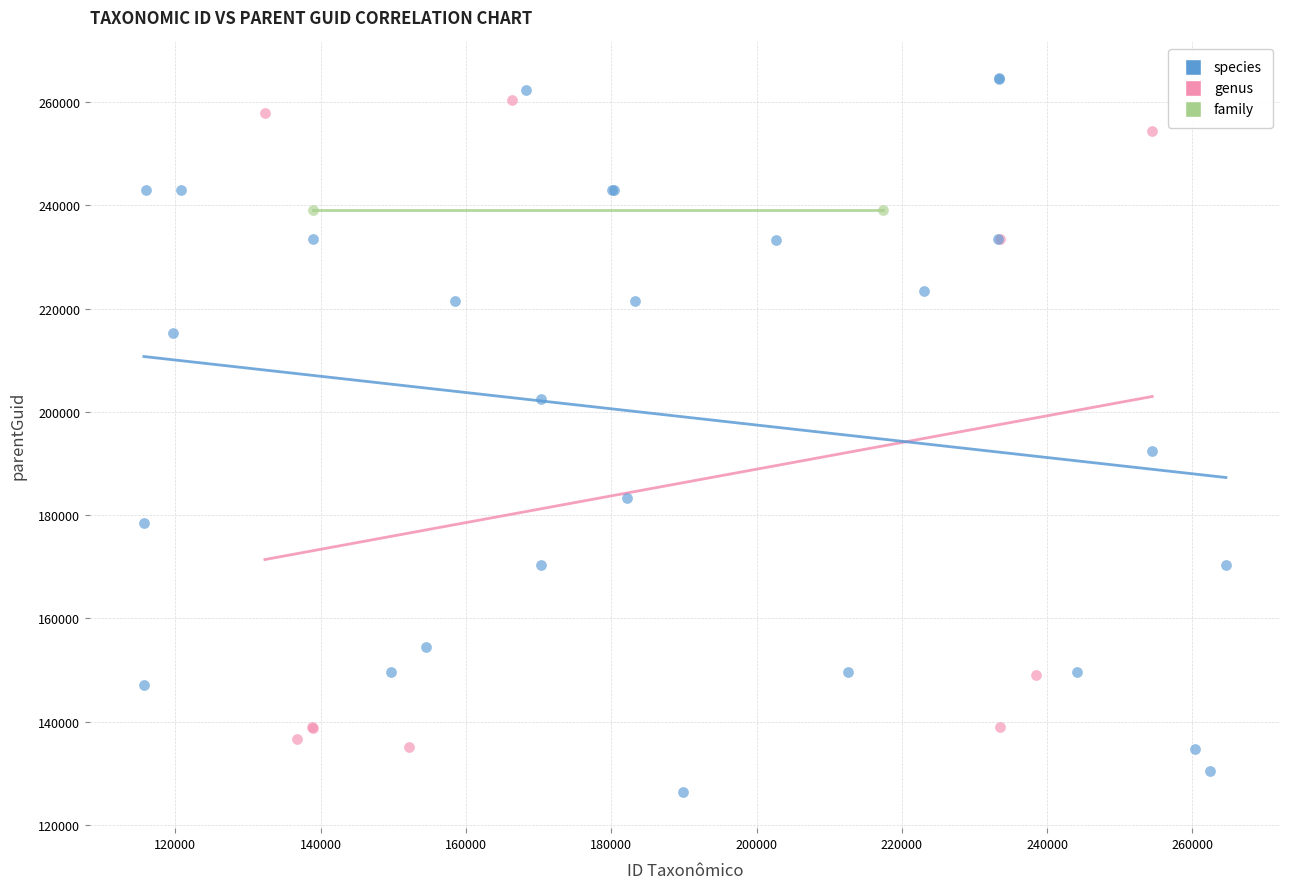

What are all the series names shown in the legend?

species, genus, family